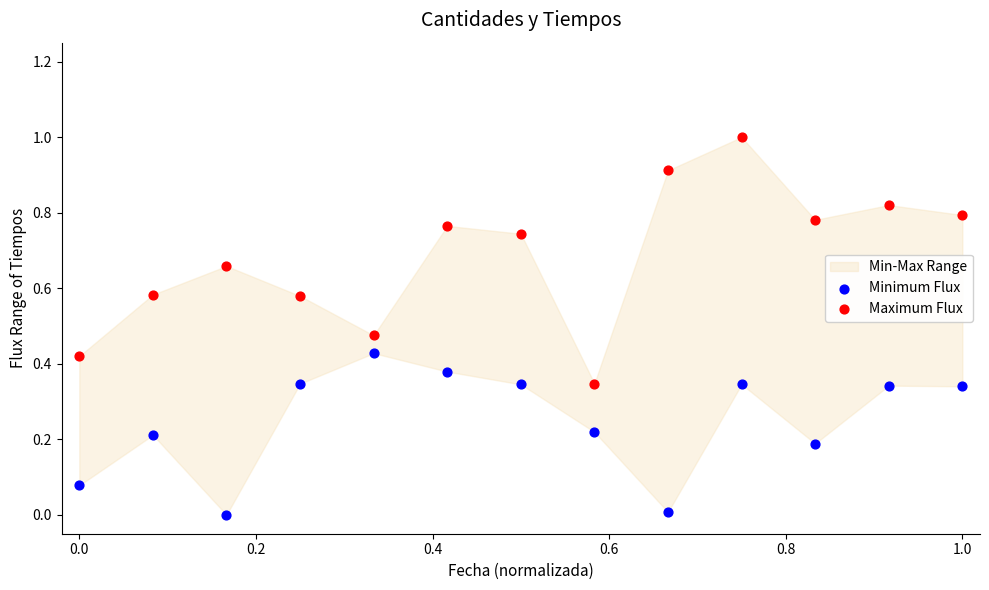

Which series contains the lowest Y value?

Minimum Flux